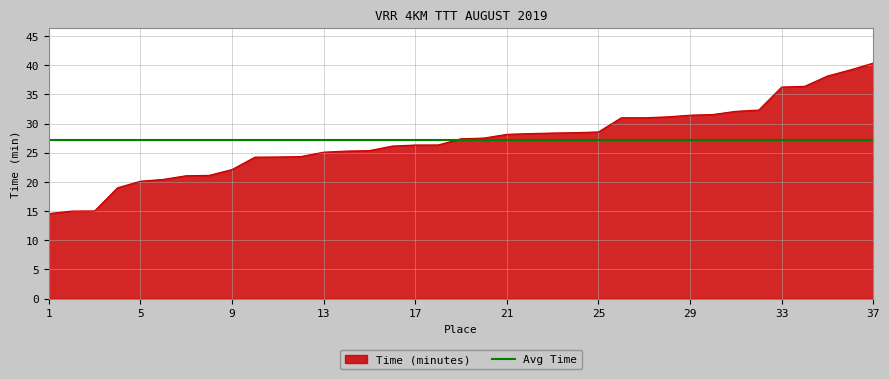

What is the greatest value displayed?

40.4